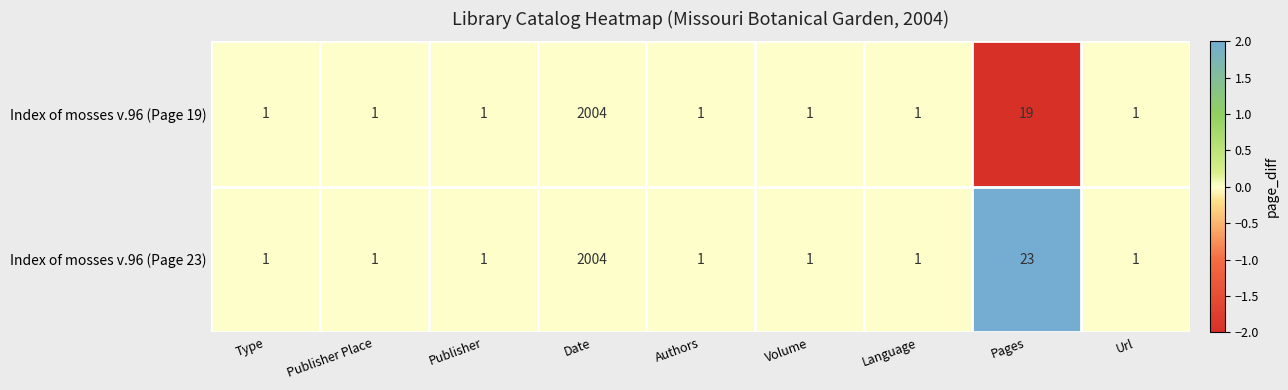

The value of Index of mosses v.96 (Page 19) at Language is 1. True or false?

True